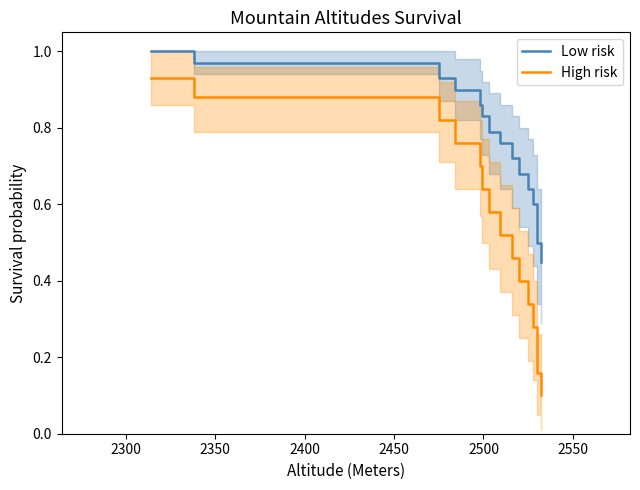

List the series in order of their overall mean, highest first.

Low risk, High risk